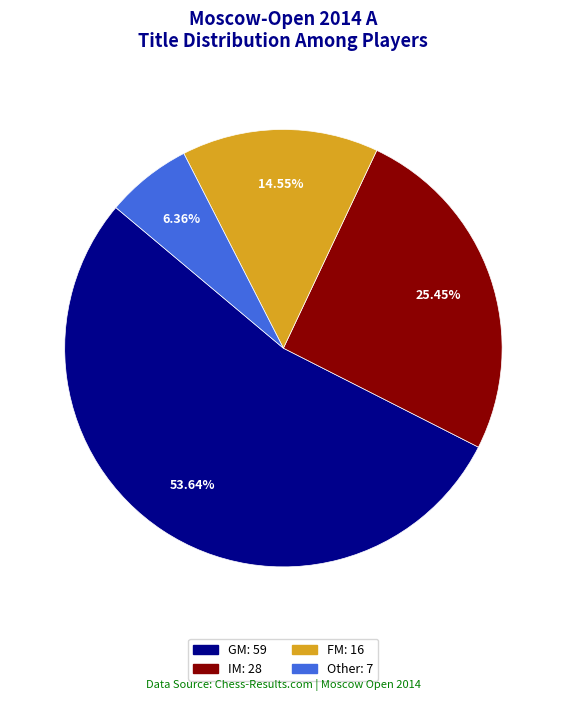

The FM slice represents 15% of the pie. True or false?

True